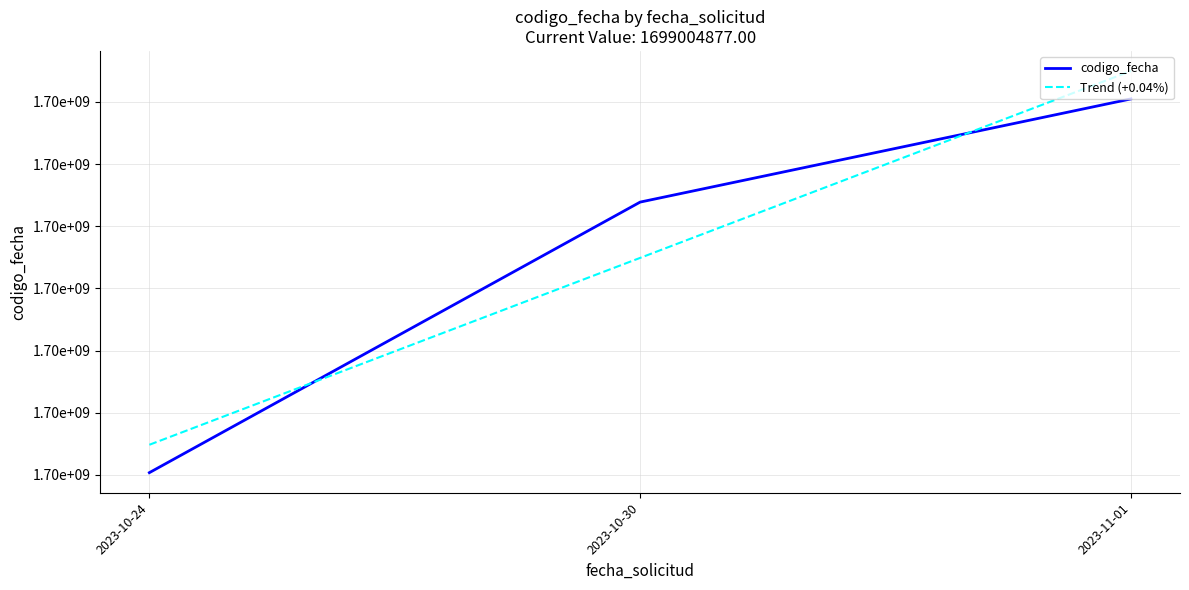

What are all the series names shown in the legend?

codigo_fecha, Trend (+0.04%)